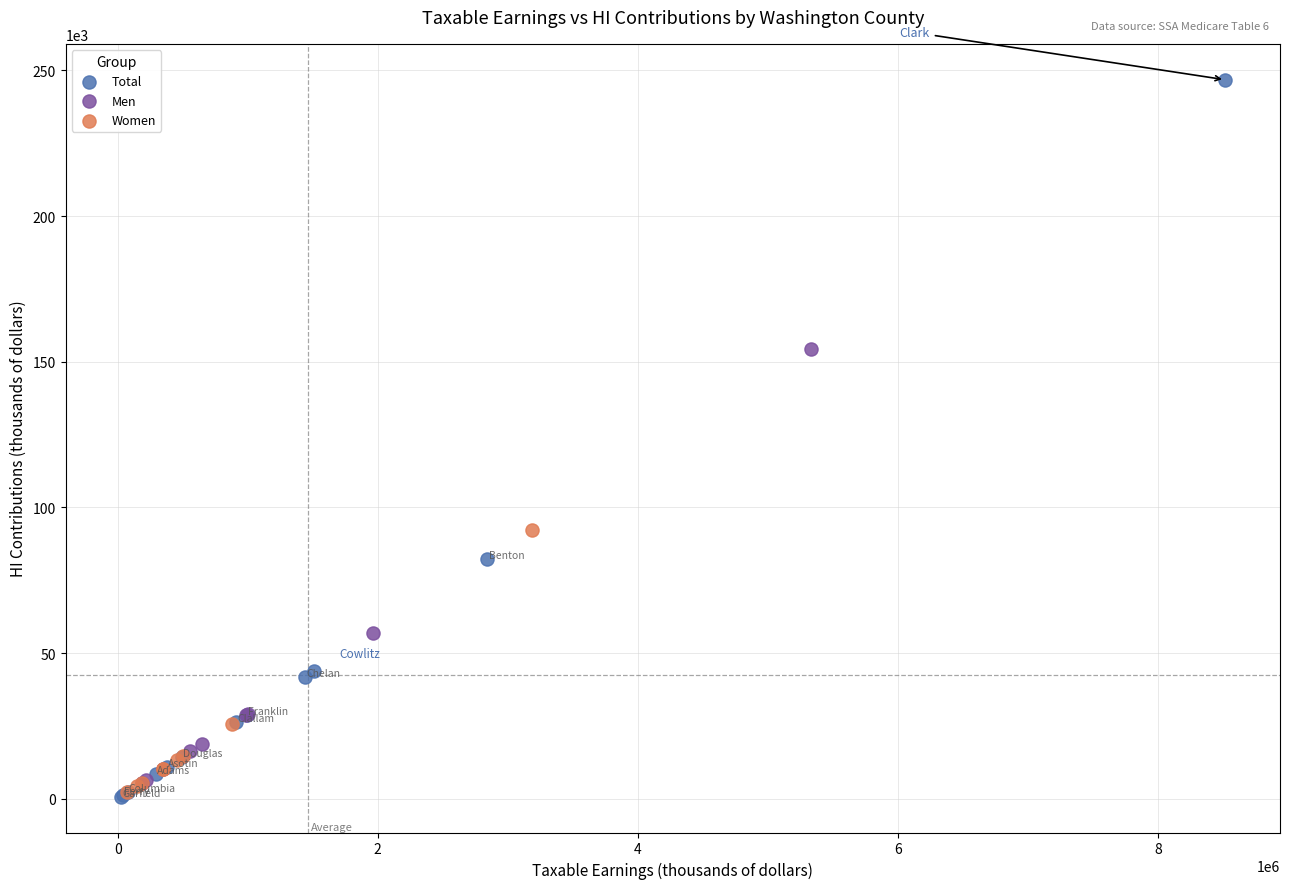

Which series has the widest spread of Y values?

Total